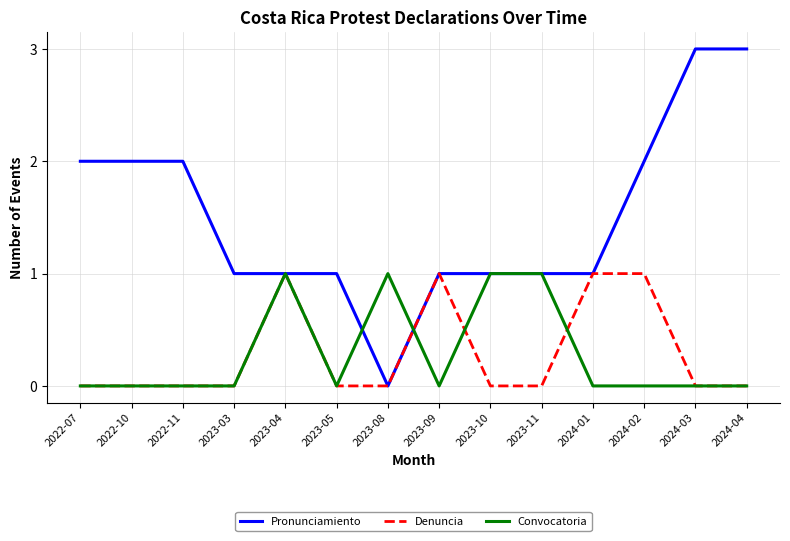

At how many categories does at least one series exceed 0?

14